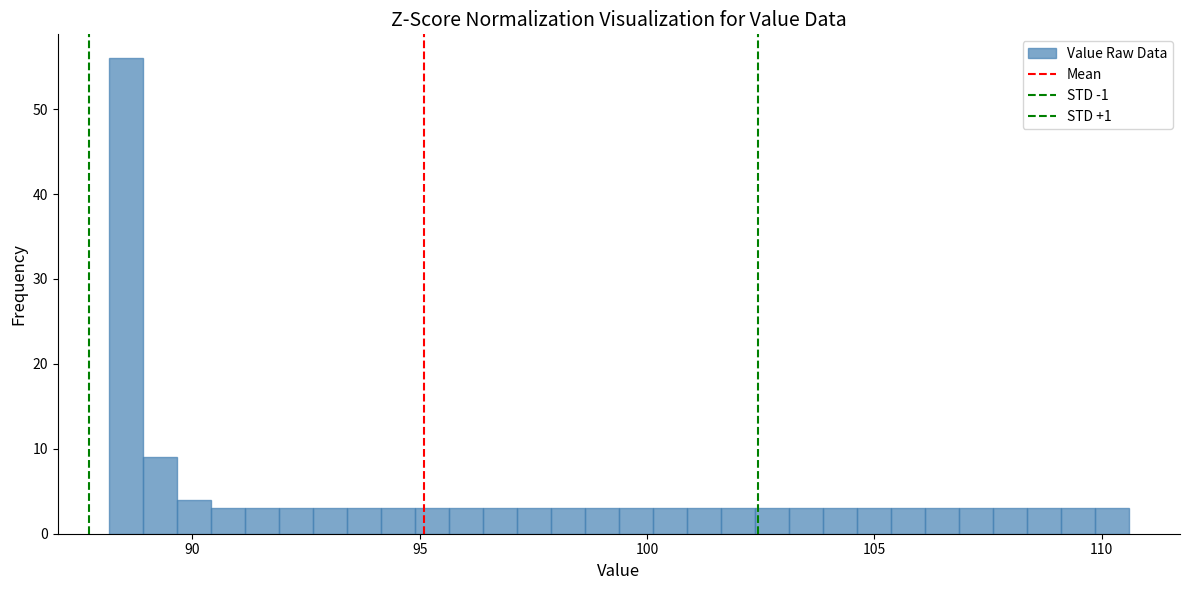

Around what value on the x-axis is the tallest bar? Give the approximate position of its centre, as read against the axis.

88.5